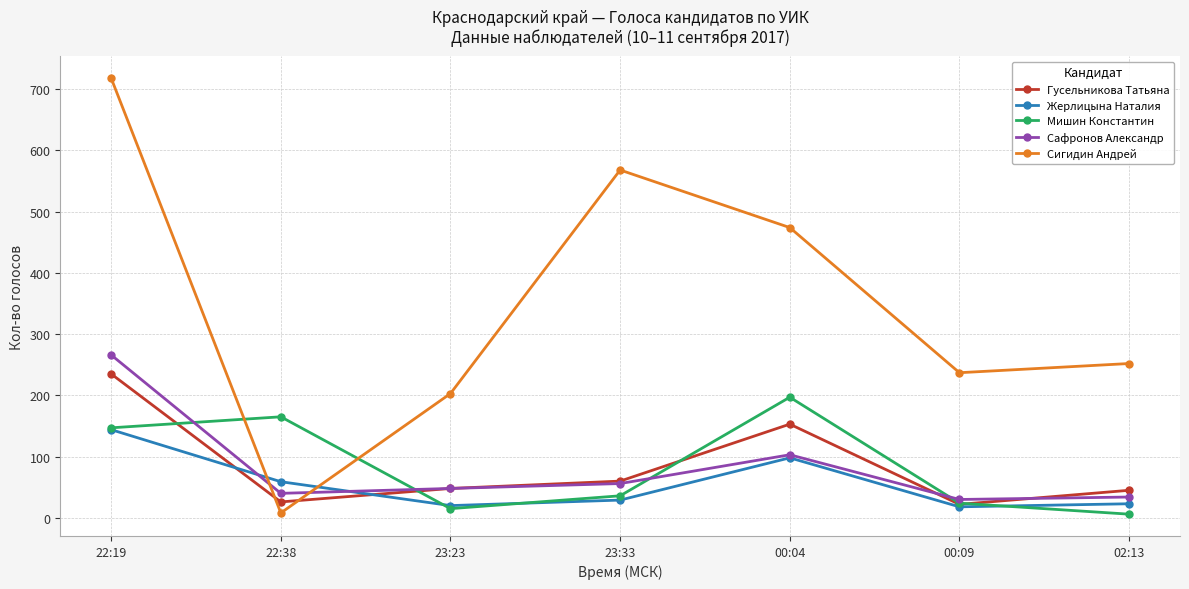

Where does the Сигидин Андрей series first go above 252?

22:19